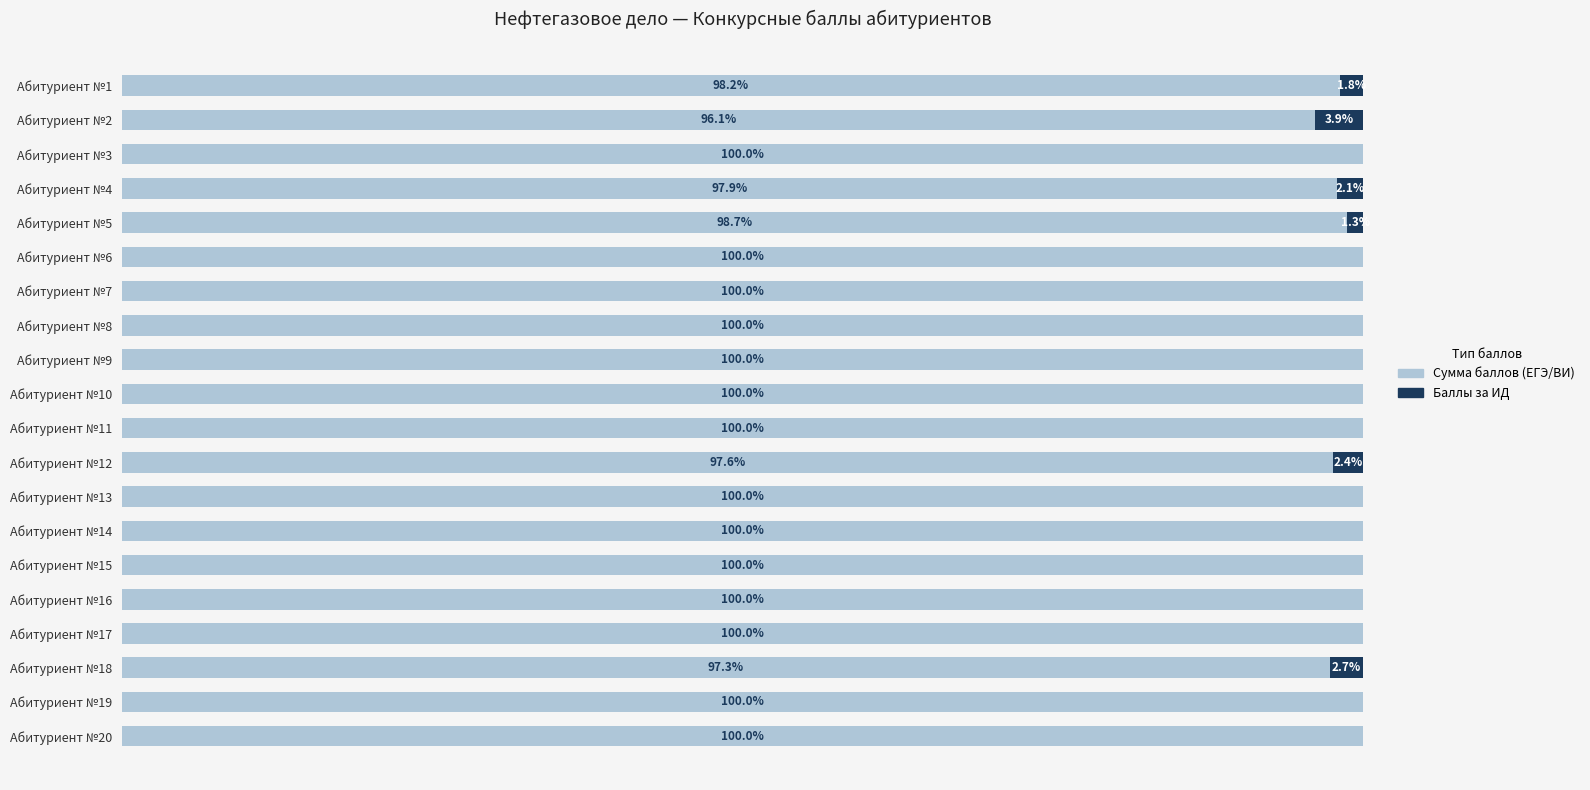

Where is Сумма баллов (ЕГЭ/ВИ) nearest to the value 98?

Абитуриент №4